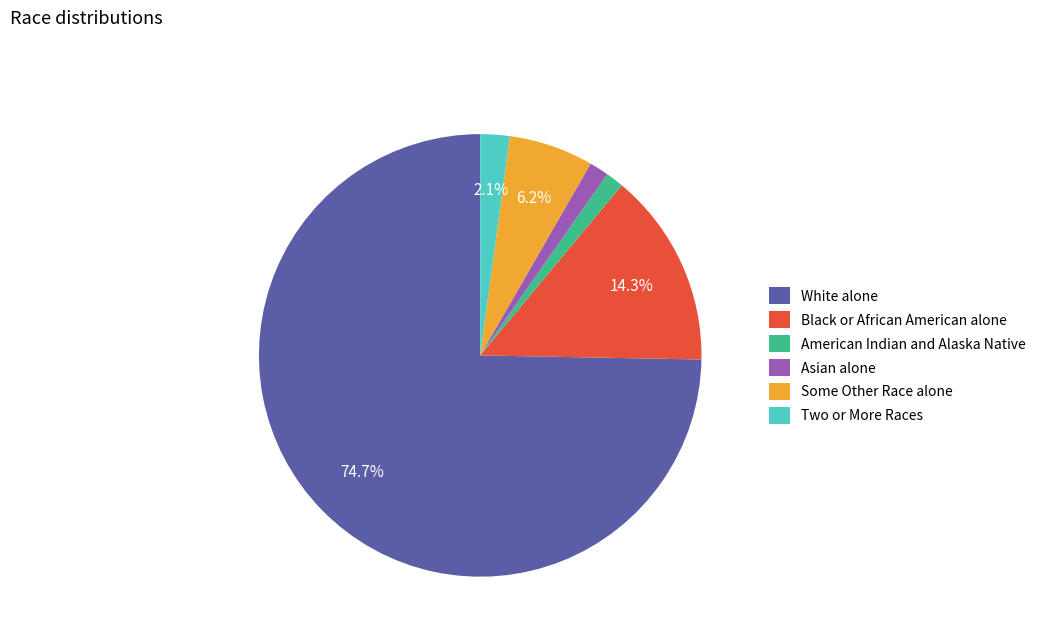

How many slices are in this pie chart?

6